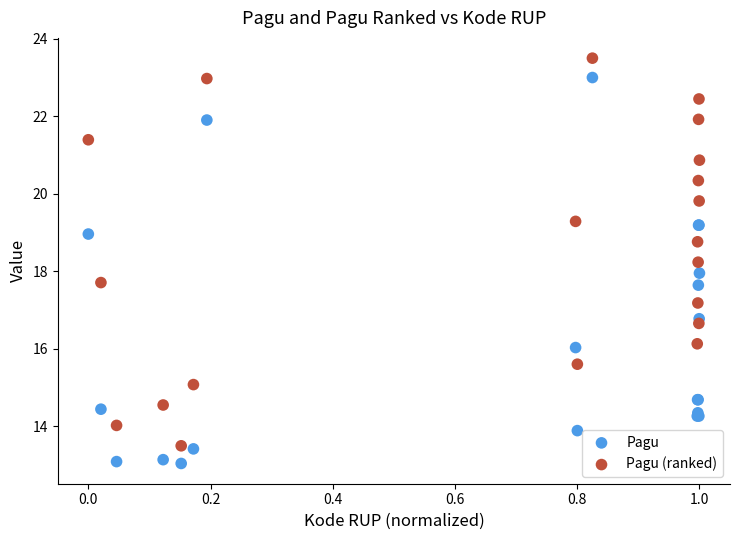

What is the X range (max minus min) for the scatter plot?

1.0